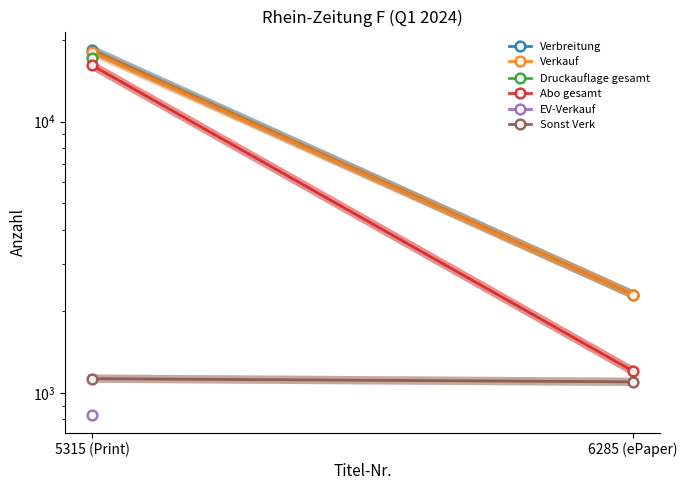

List the series in order of their peak value, highest first.

Verbreitung, Verkauf, Druckauflage gesamt, Abo gesamt, Sonst Verk, EV-Verkauf